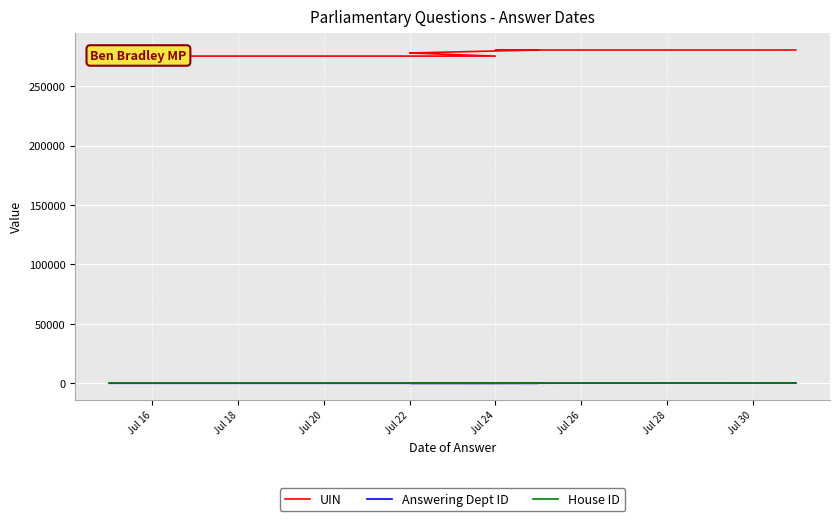

How many lines are shown in the chart?

3